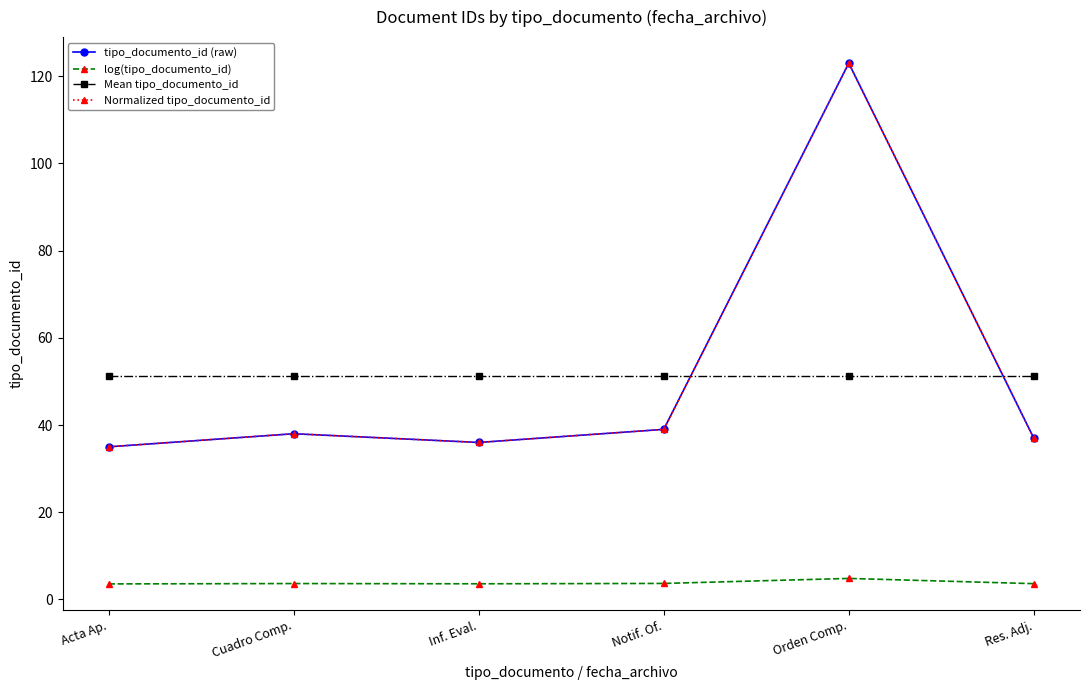

The value of Normalized tipo_documento_id at Orden Comp. is 173.9. True or false?

False